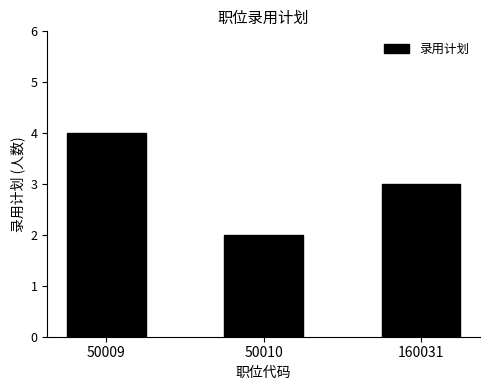

What is the value of the 1st bar from the left?

4